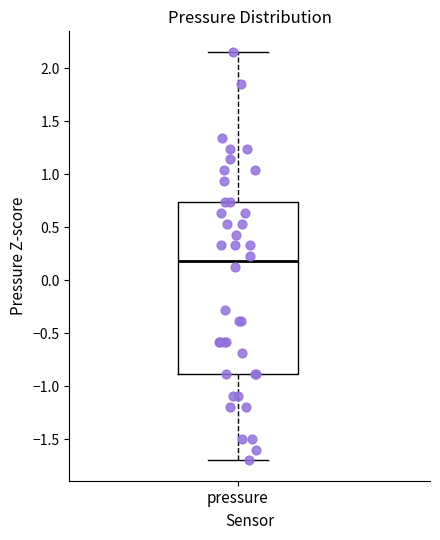

Where does the upper whisker of the box for pressure end on the y-axis? The values are not printed on the chart, so give them approximately, as read against the axis.

2.15